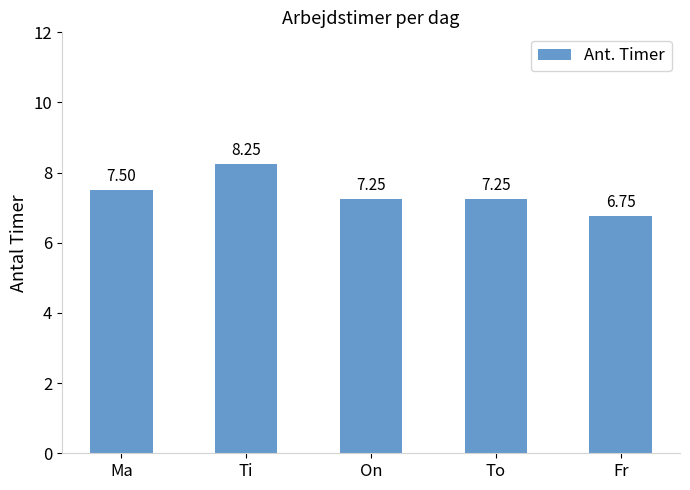

How many bars are there in total?

5